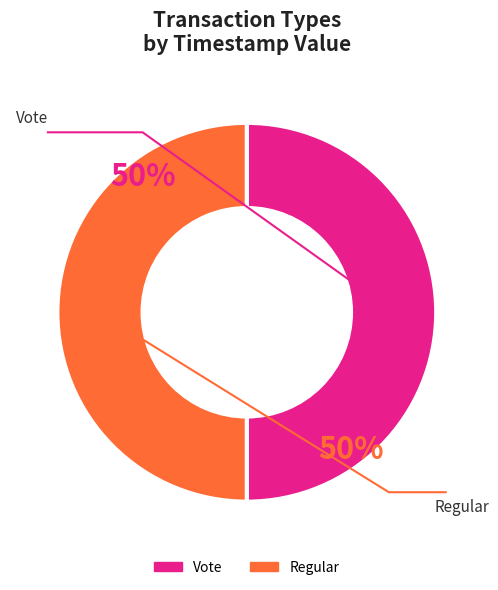

How many slices are in this pie chart?

2